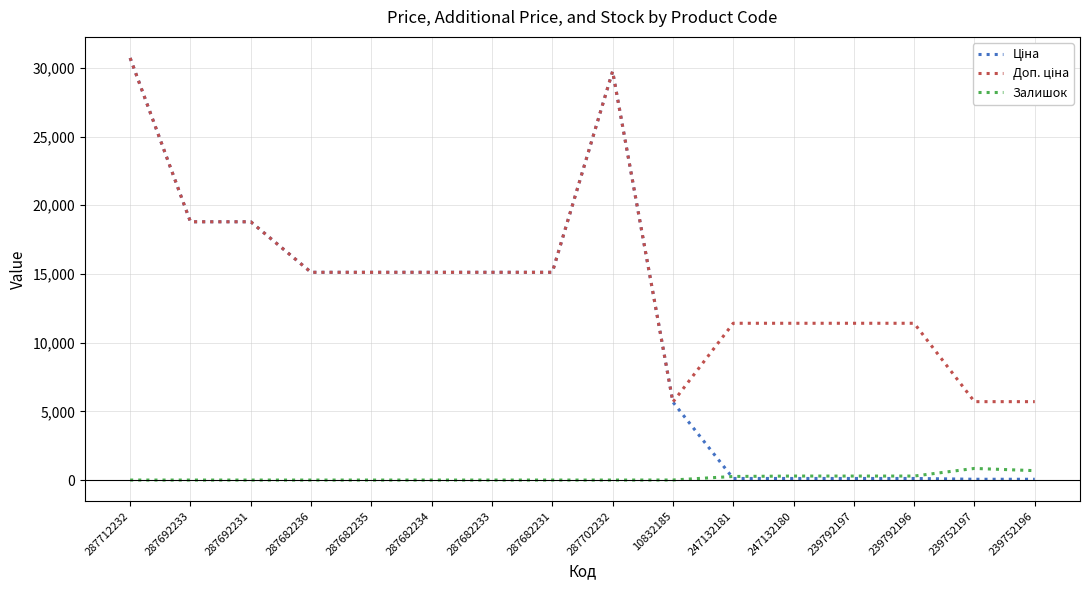

What is the maximum value shown in the chart?

30717.1